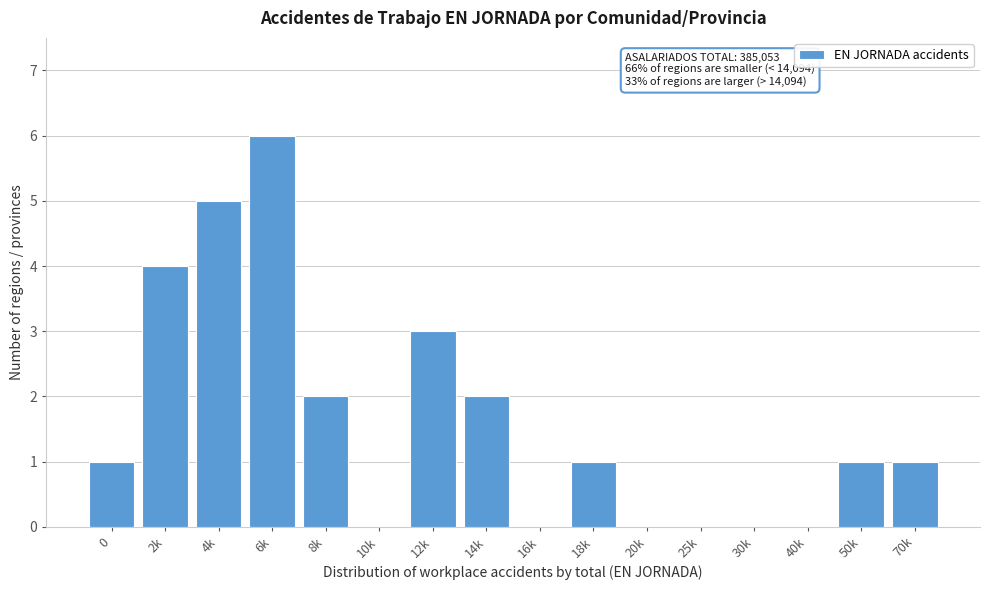

Reading left to right, what are all the values shown in this chart?

0=1	2k=4	4k=5	6k=6	8k=2	10k=0	12k=3	14k=2	16k=0	18k=1	20k=0	25k=0	30k=0	40k=0	50k=1	70k=1